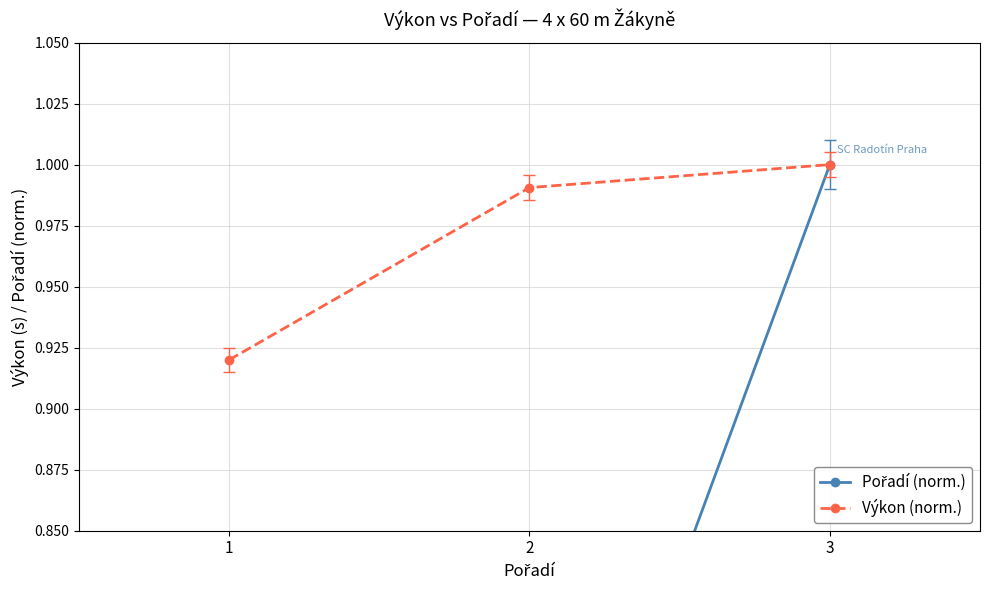

What is the difference between the maximum and minimum values in the Výkon (norm.) series?

0.1